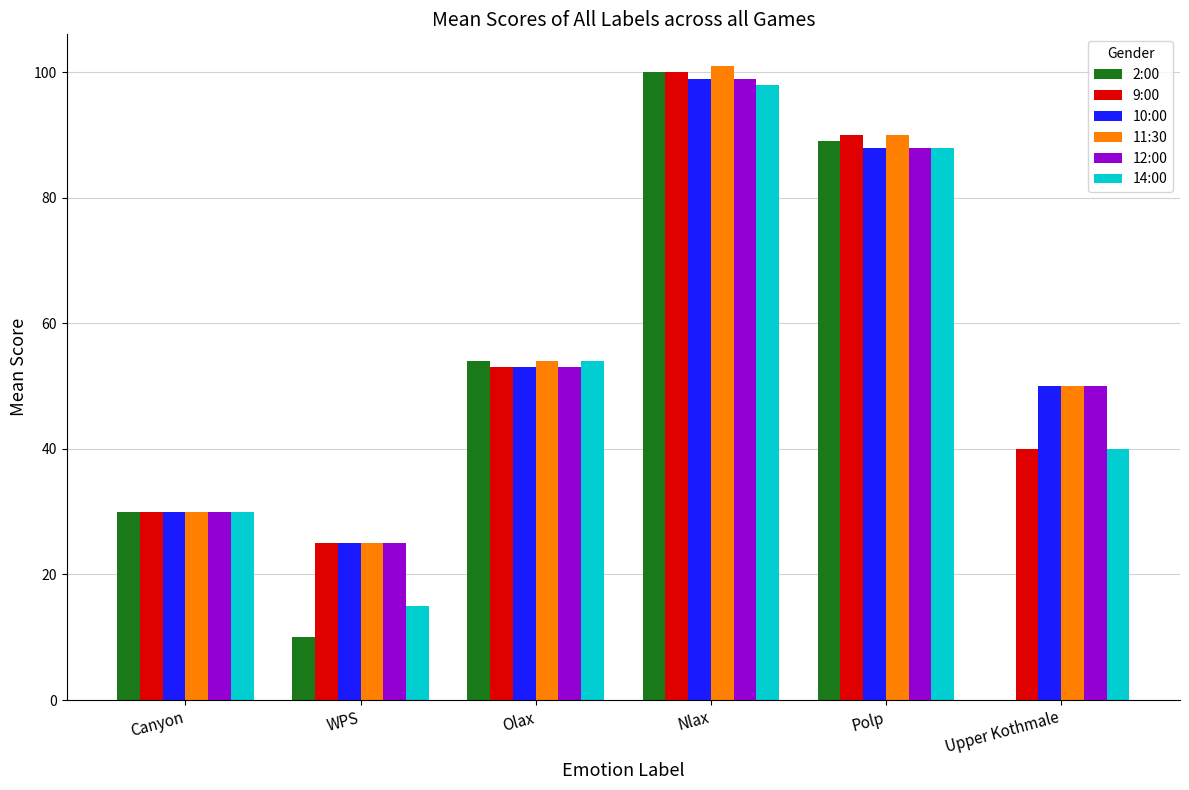

Is the value of 14:00 at Polp greater than the value of 12:00 at WPS?

Yes